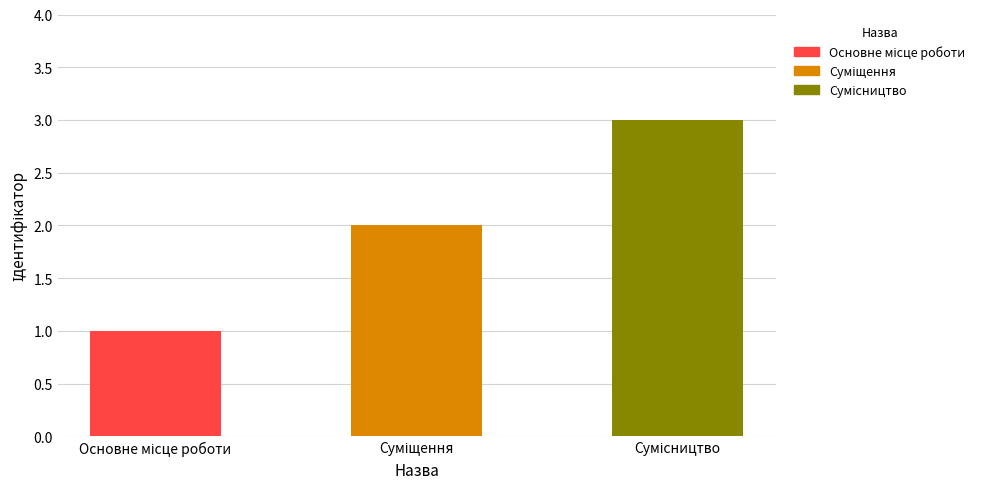

The value at Сумісництво is 3. True or false?

True